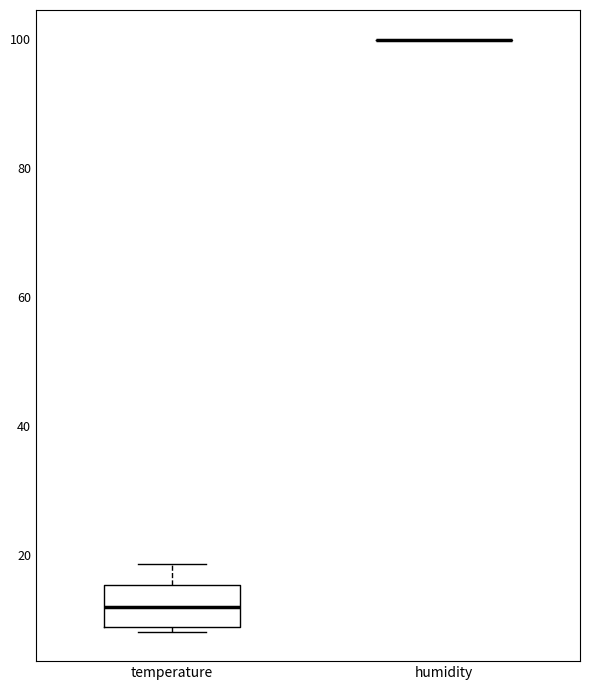

Reading left to right, read every box against the y-axis: the position of its median line, the range the box covers, and the ends of its whiskers. The values are not printed on the chart, so give them approximately, as read against the axis.

temperature: median 12, box 8 to 16, whiskers 8 (just below the box's lower edge) to 18
humidity: box collapsed to a line at 100, whiskers 100 to 100